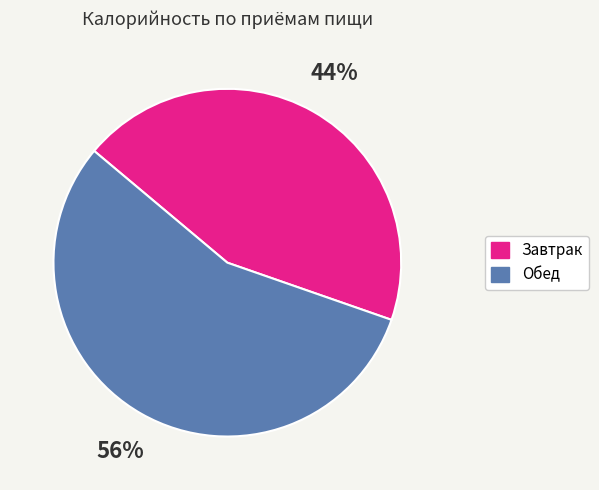

Approximately how many times larger is the value at Завтрак compared to Обед?

0.8